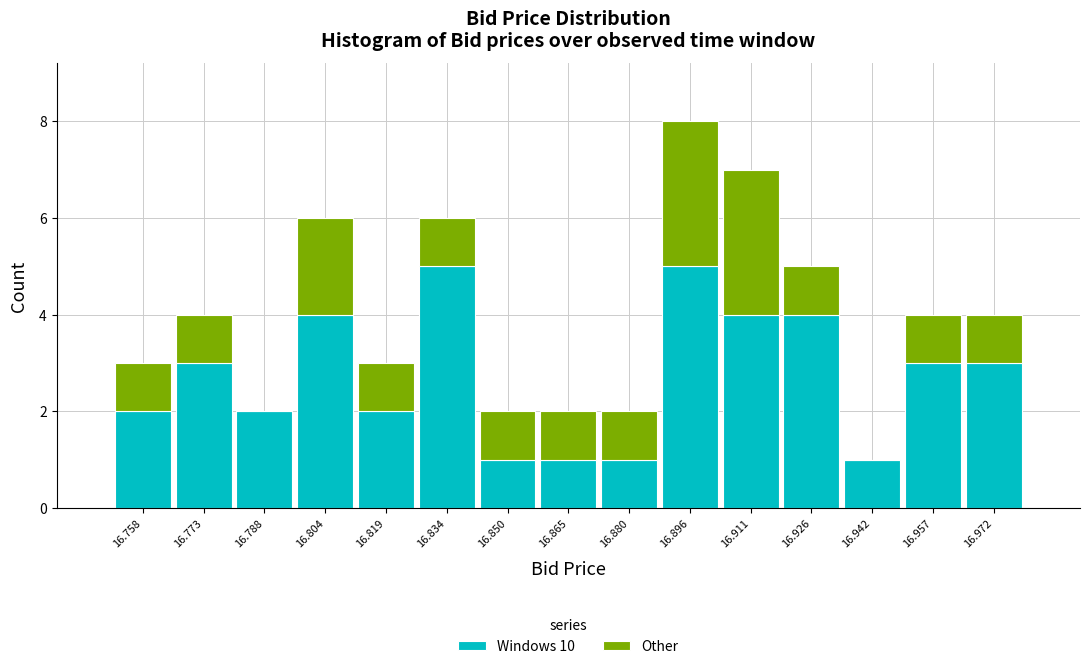

What is the total height of the stacked bar covering 16.796 to 16.812 on the x-axis? Neither the bar edges nor the heights are printed on the chart, so give them approximately, as read against the axes.

6